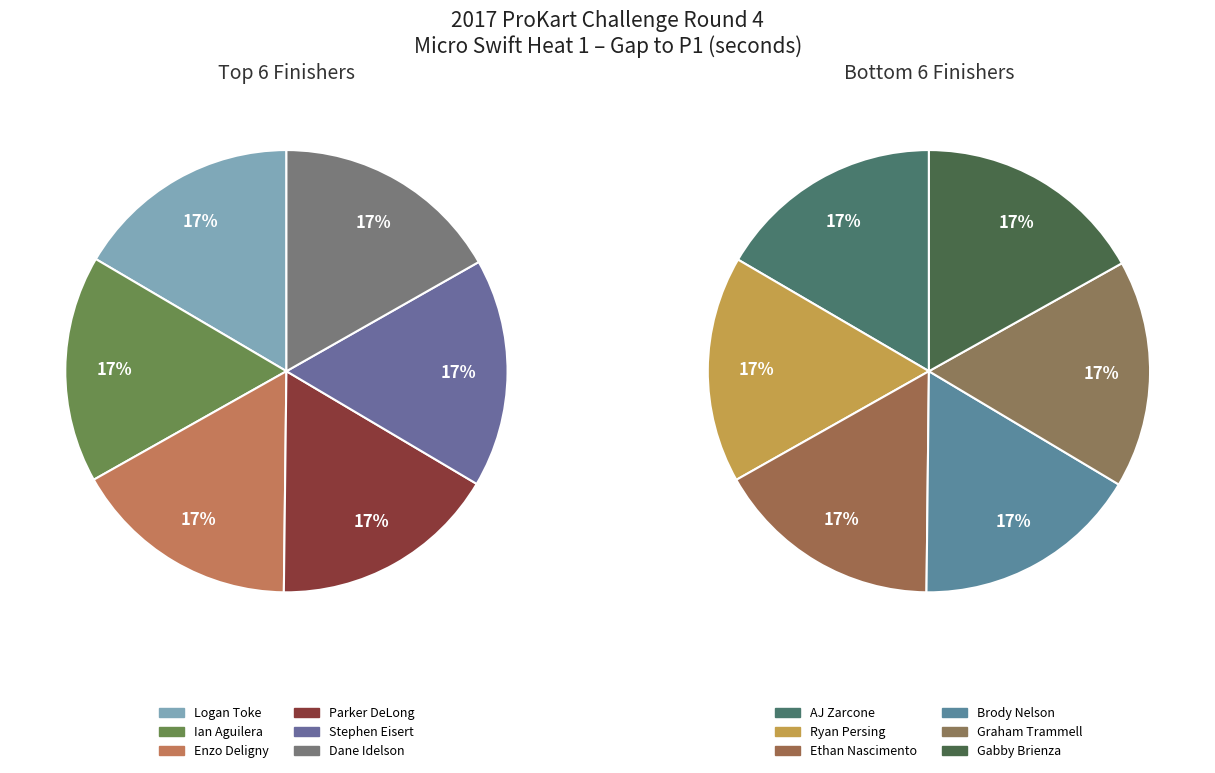

How many segments does this pie chart have?

12